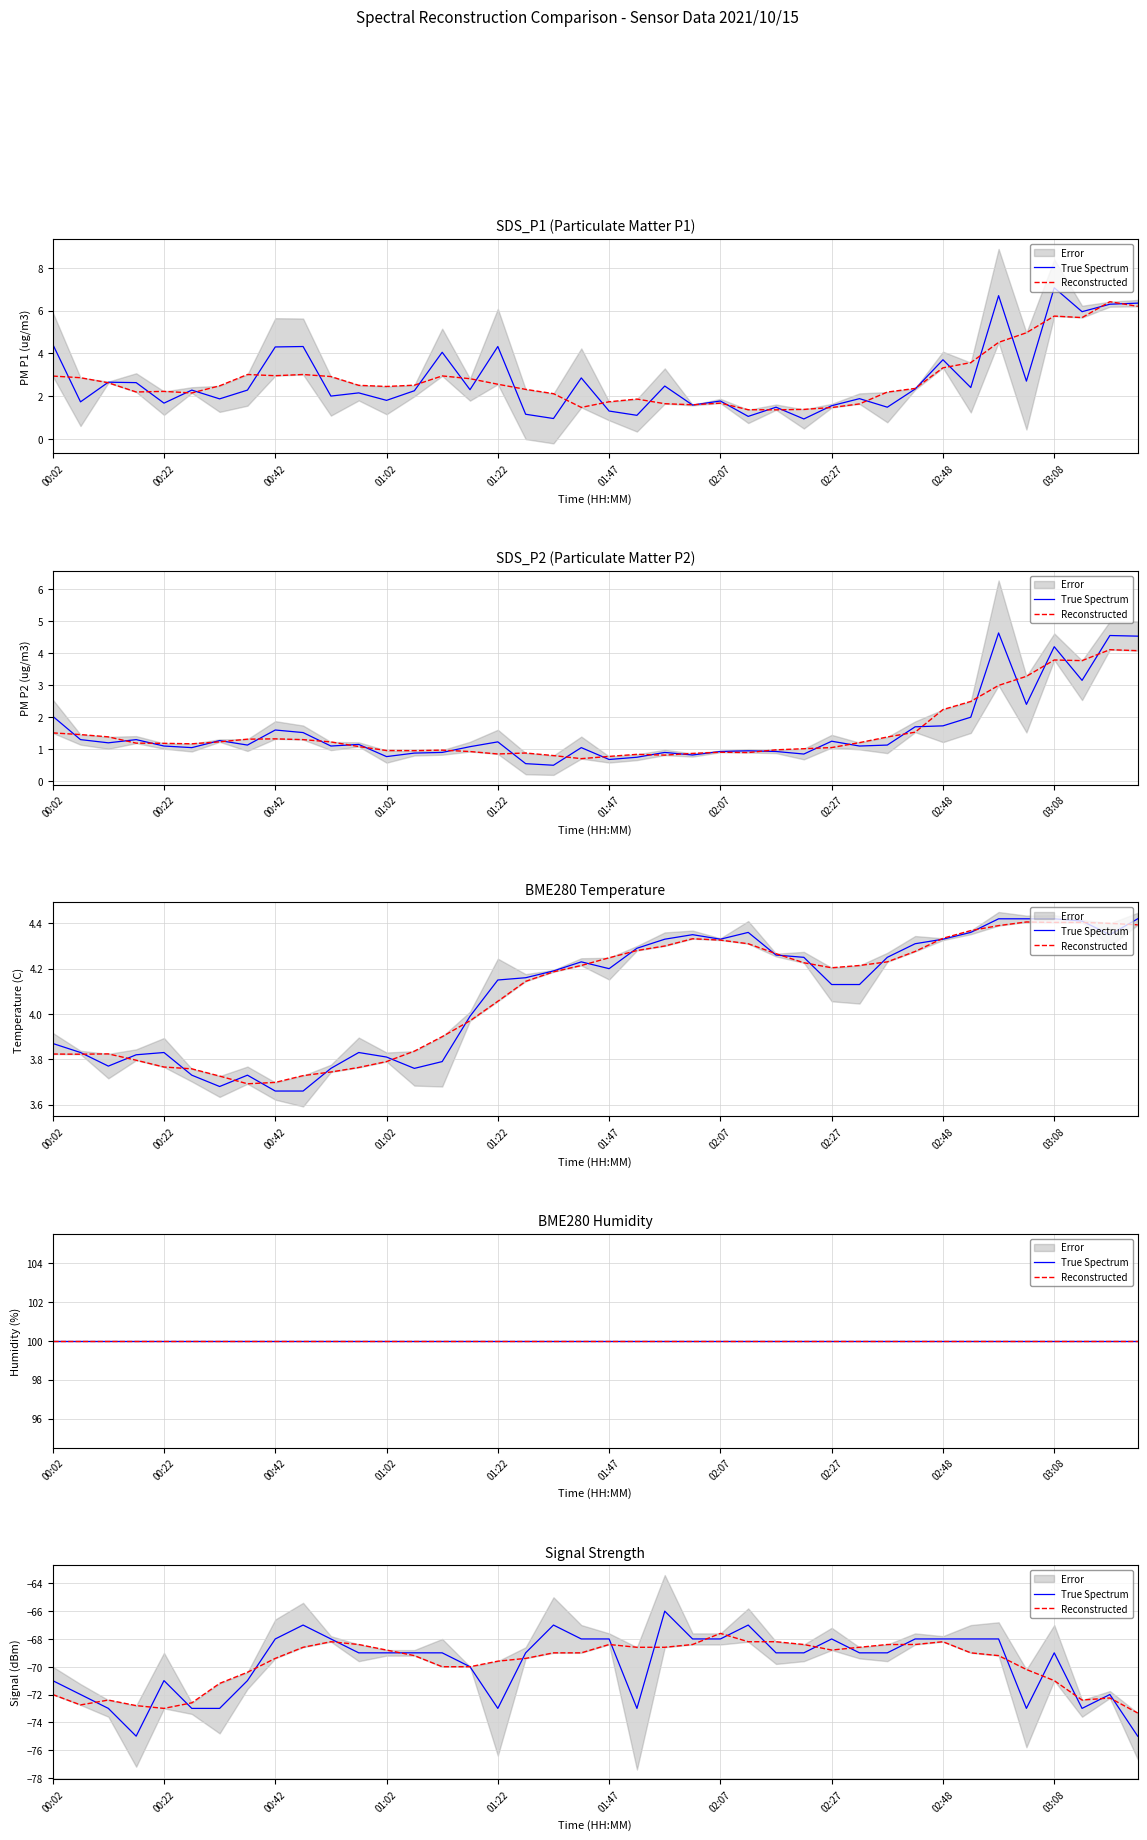

How many lines are shown in the chart?

2